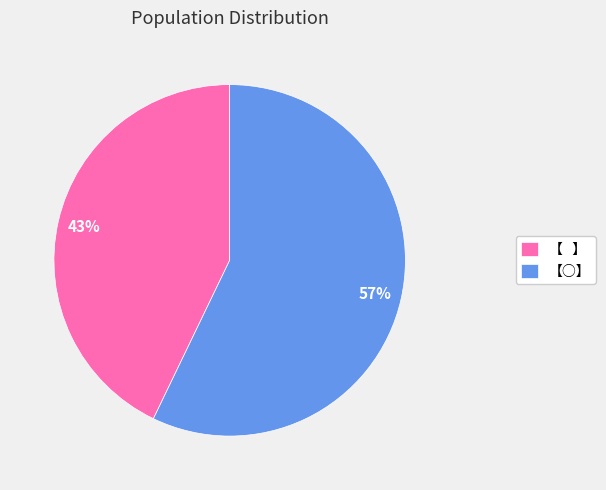

Which category has the biggest portion of the pie?

【○】